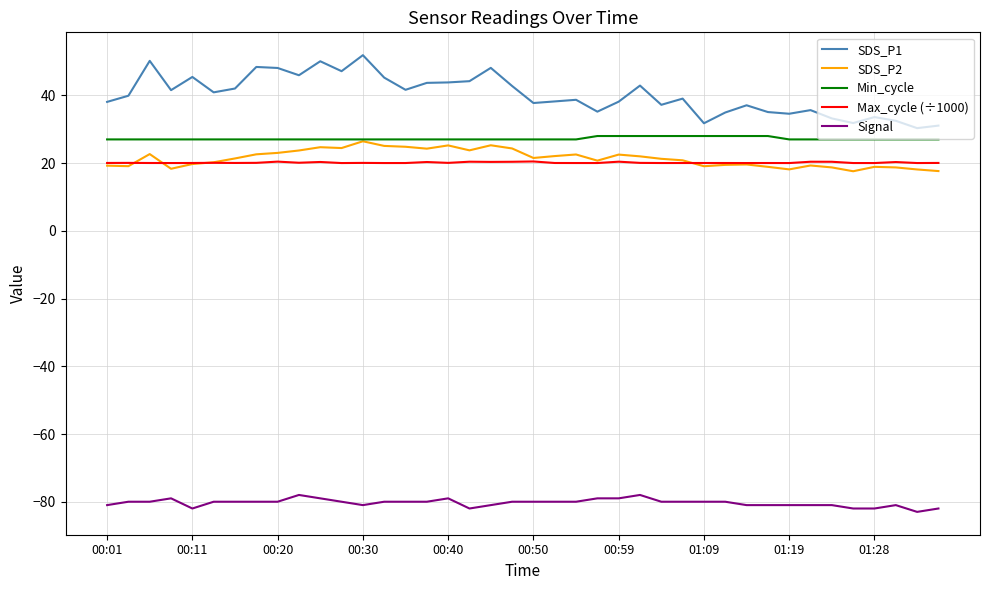

Which series has the largest total across all categories?

SDS_P1